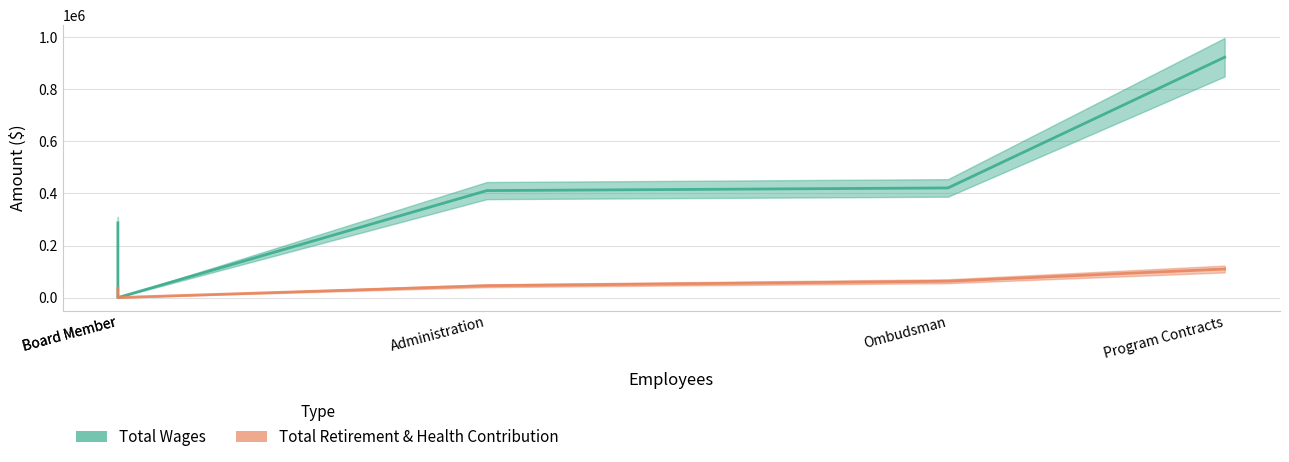

True or false: Total Retirement & Health Contribution has more than 0 interior local peaks.

False